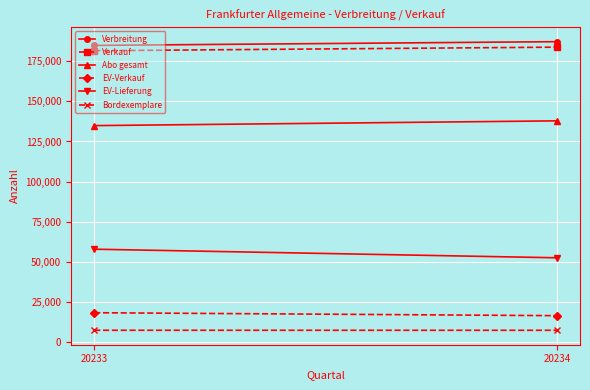

Is it true that Abo gesamt equals 134920 at 20233?

True